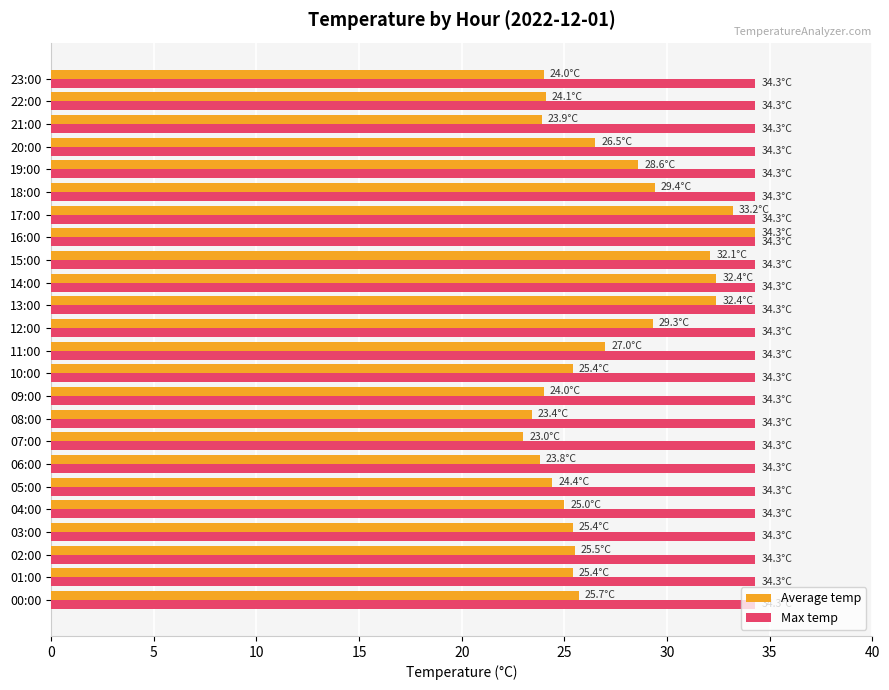

Which series has the widest spread of values?

Average temp